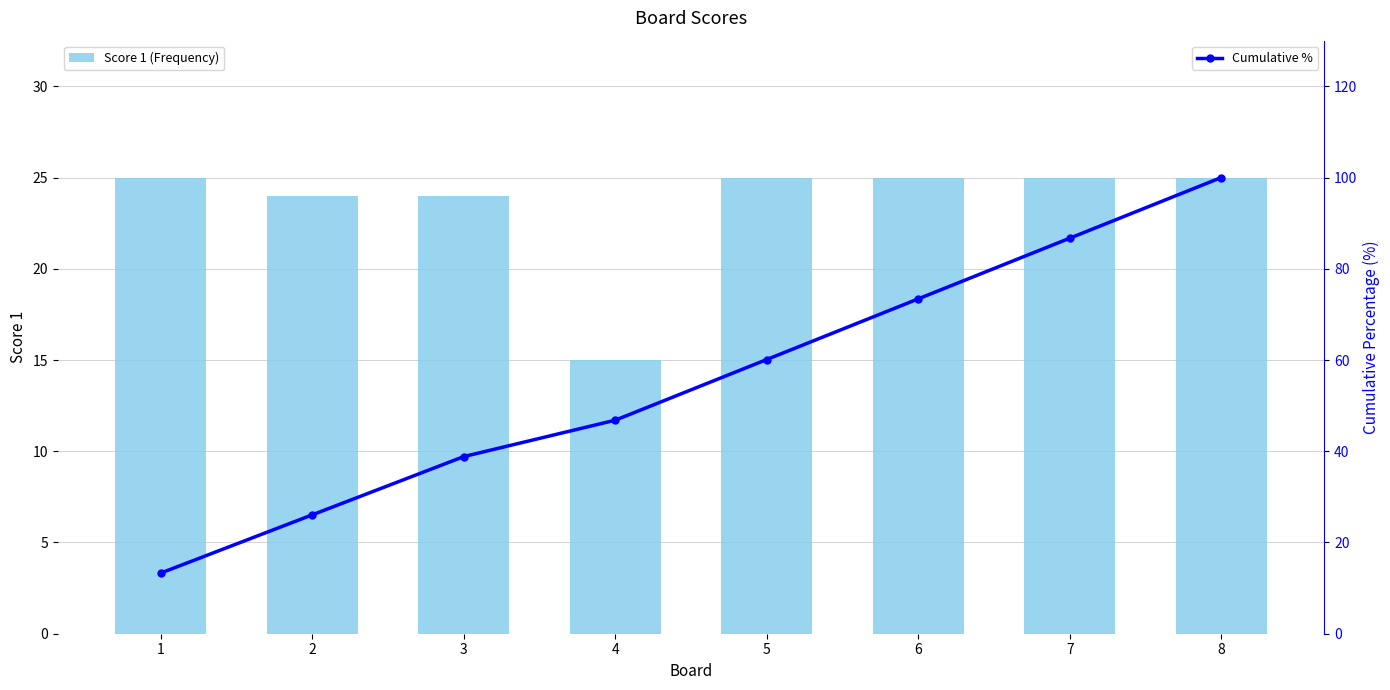

How many categories are shown in the chart?

8